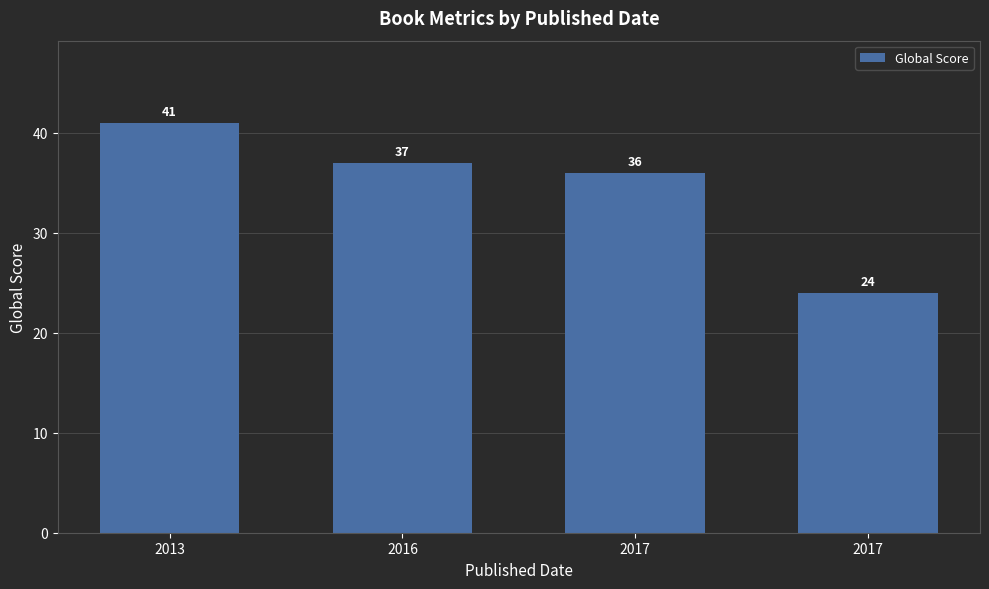

What is the change in value from 2013 to 2017?

-17